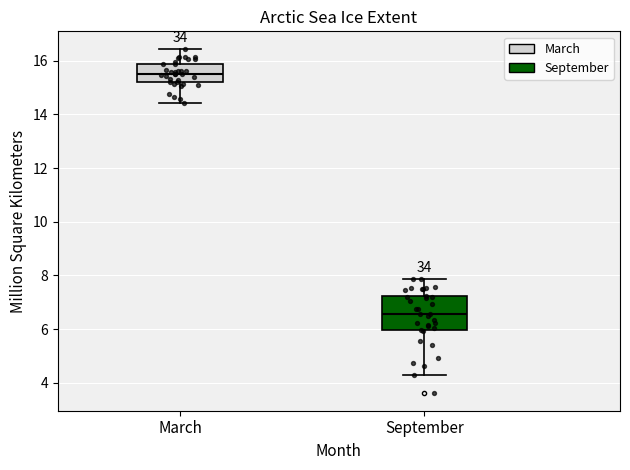

Comparing the boxes themselves (not the whiskers), which one is the tallest?

September